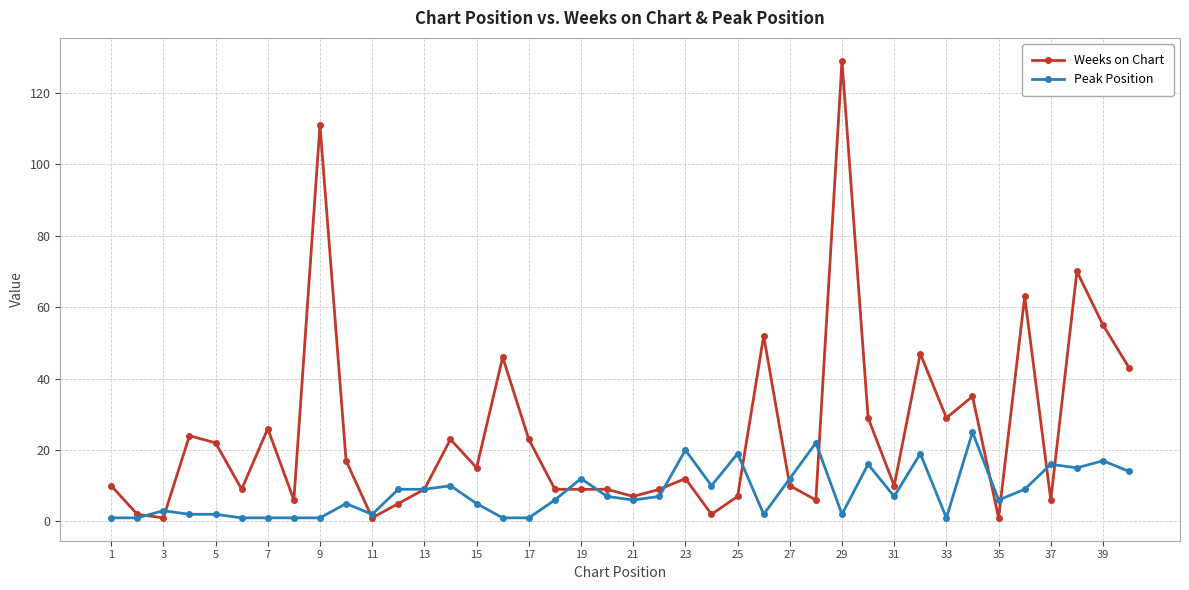

What is the difference between the second highest and second lowest values in the Peak Position series?

21